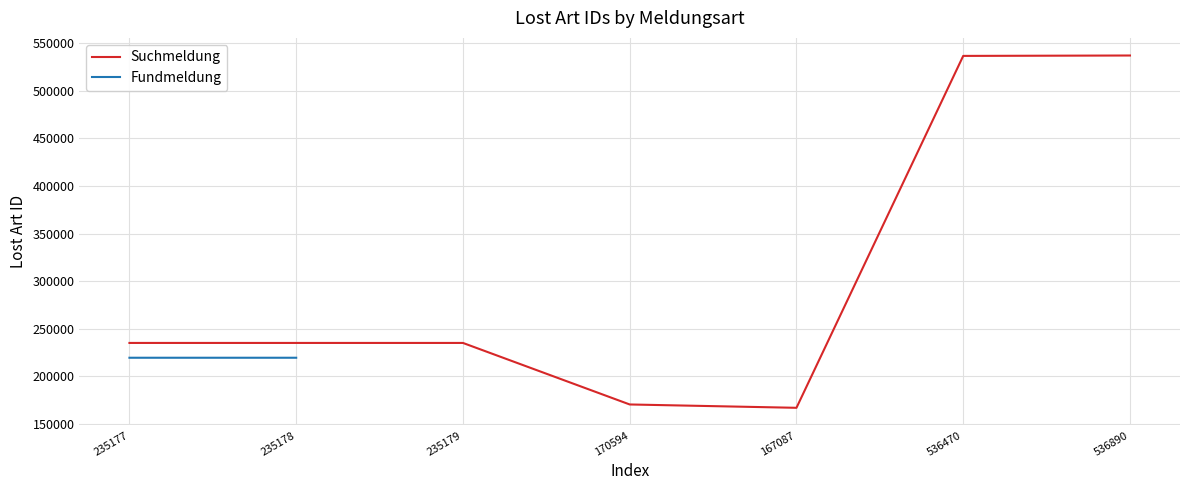

List the labels in order of value, largest first.

536890, 536470, 235179, 235178, 235177, 170594, 167087